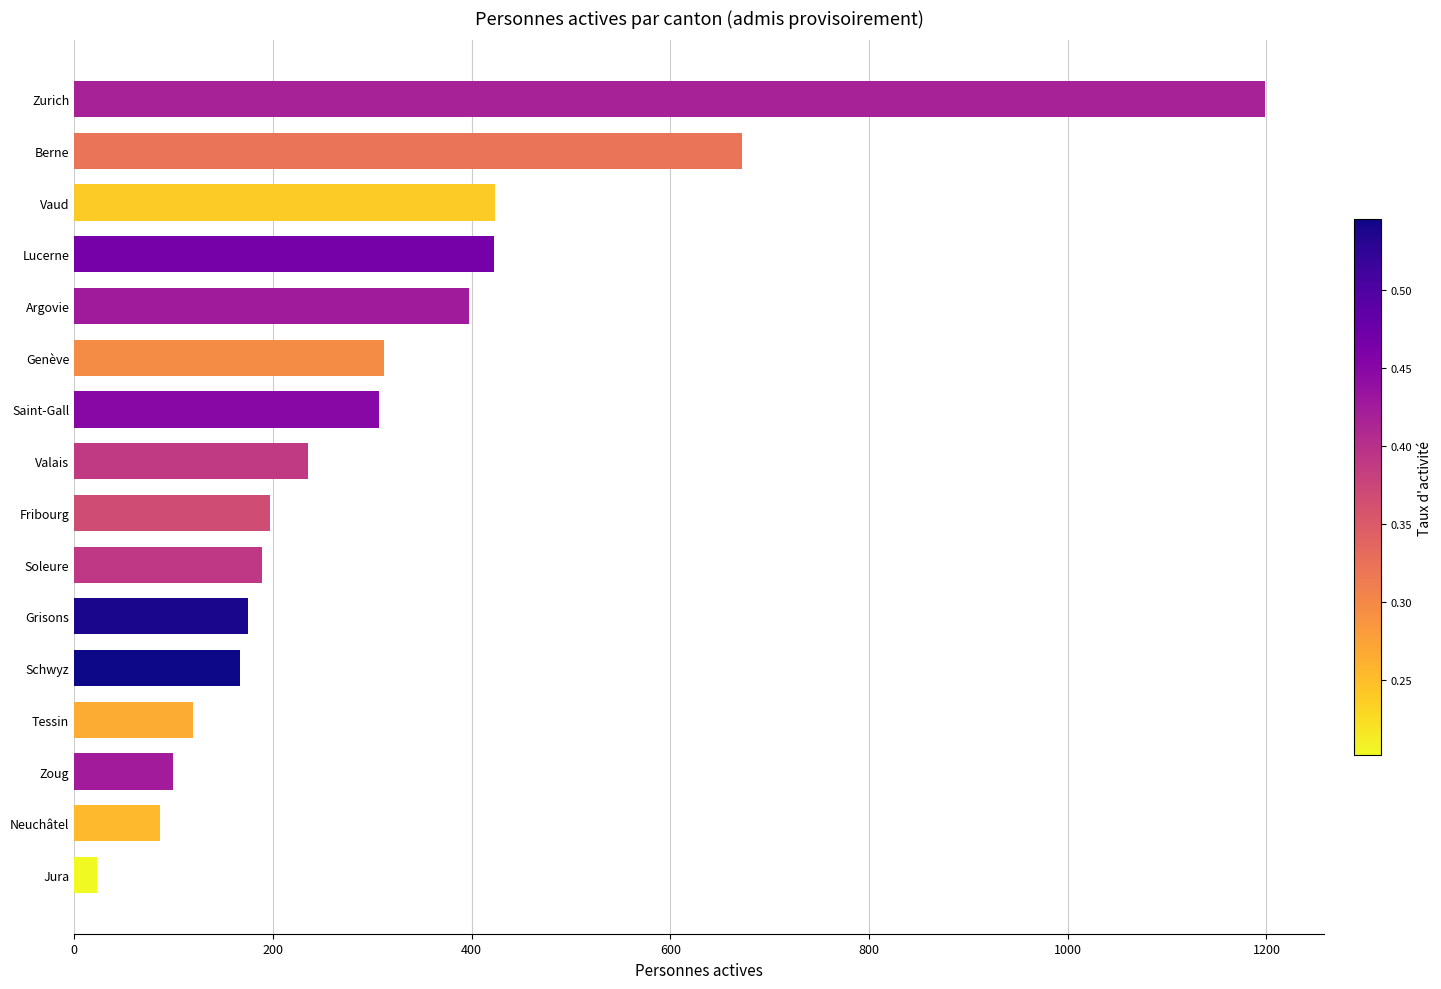

Where is the data nearest to the value 610?

Berne